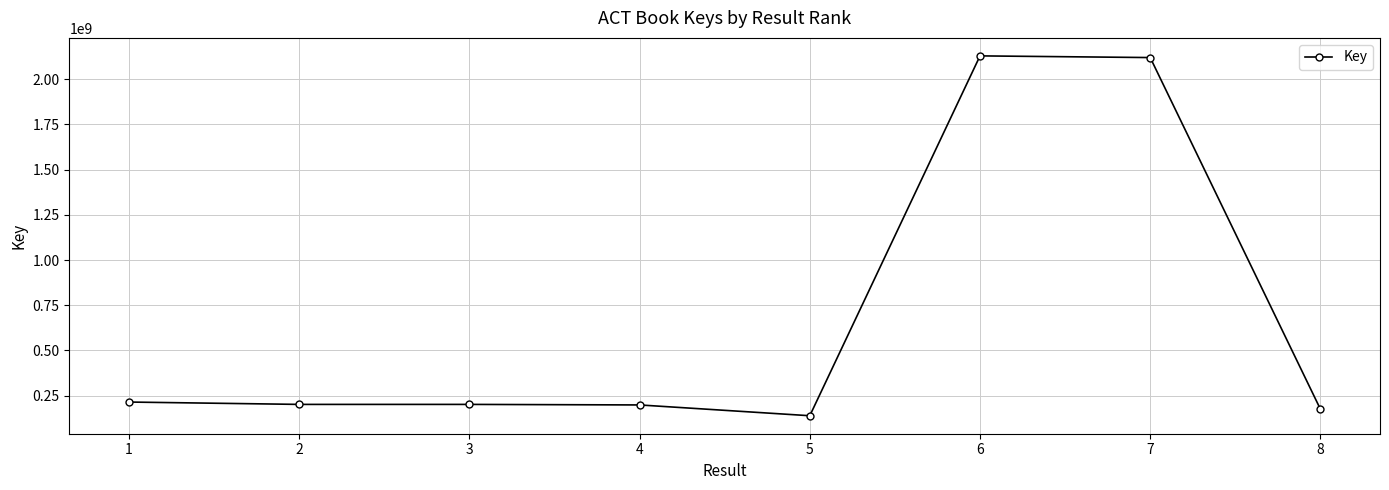

What is the maximum value shown in the chart?

2128194258